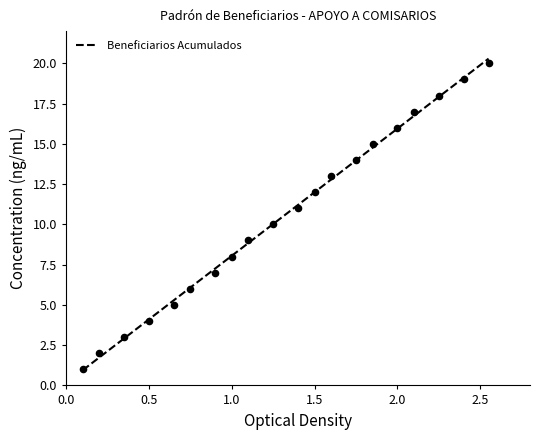

What is the highest value of the Beneficiarios Acumulados series?

20.3